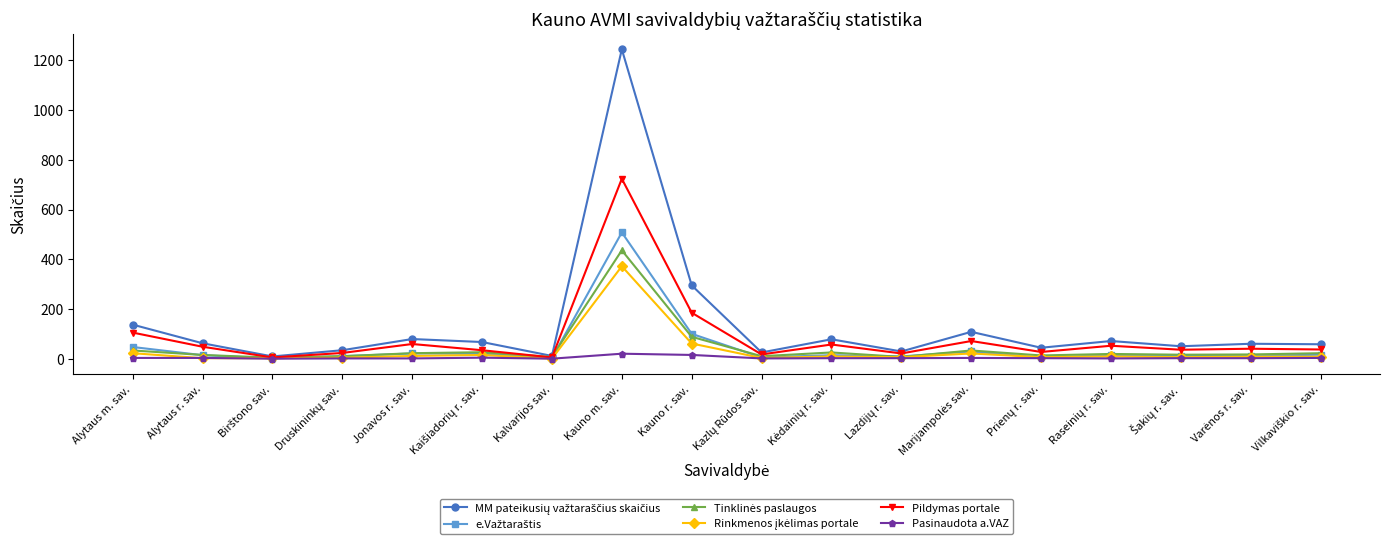

At which label is Pasinaudota a.VAZ closest to 10?

Kauno r. sav.